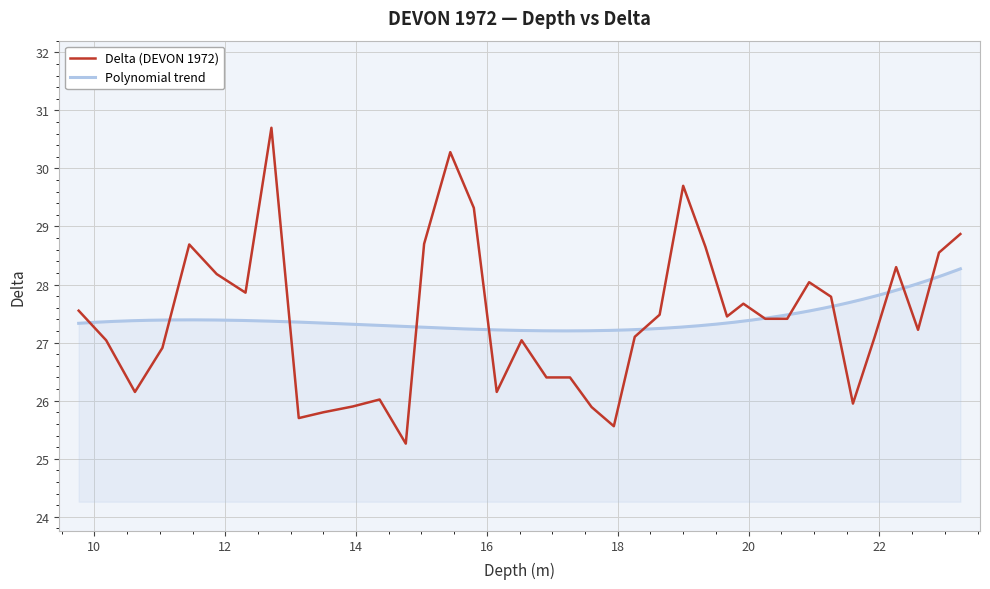

What is the lowest value of the Delta (DEVON 1972) series?

25.3